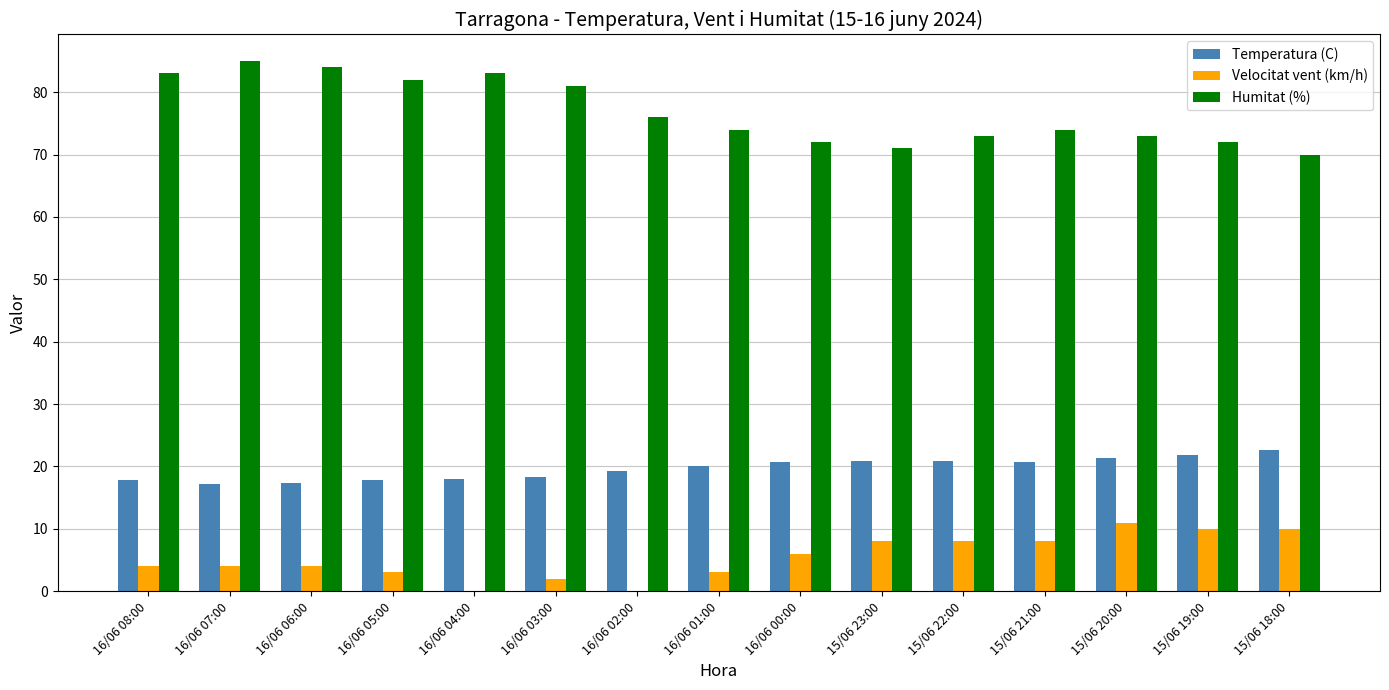

True or false: Temperatura (C) has a value of 17.1 at 16/06 07:00.

True